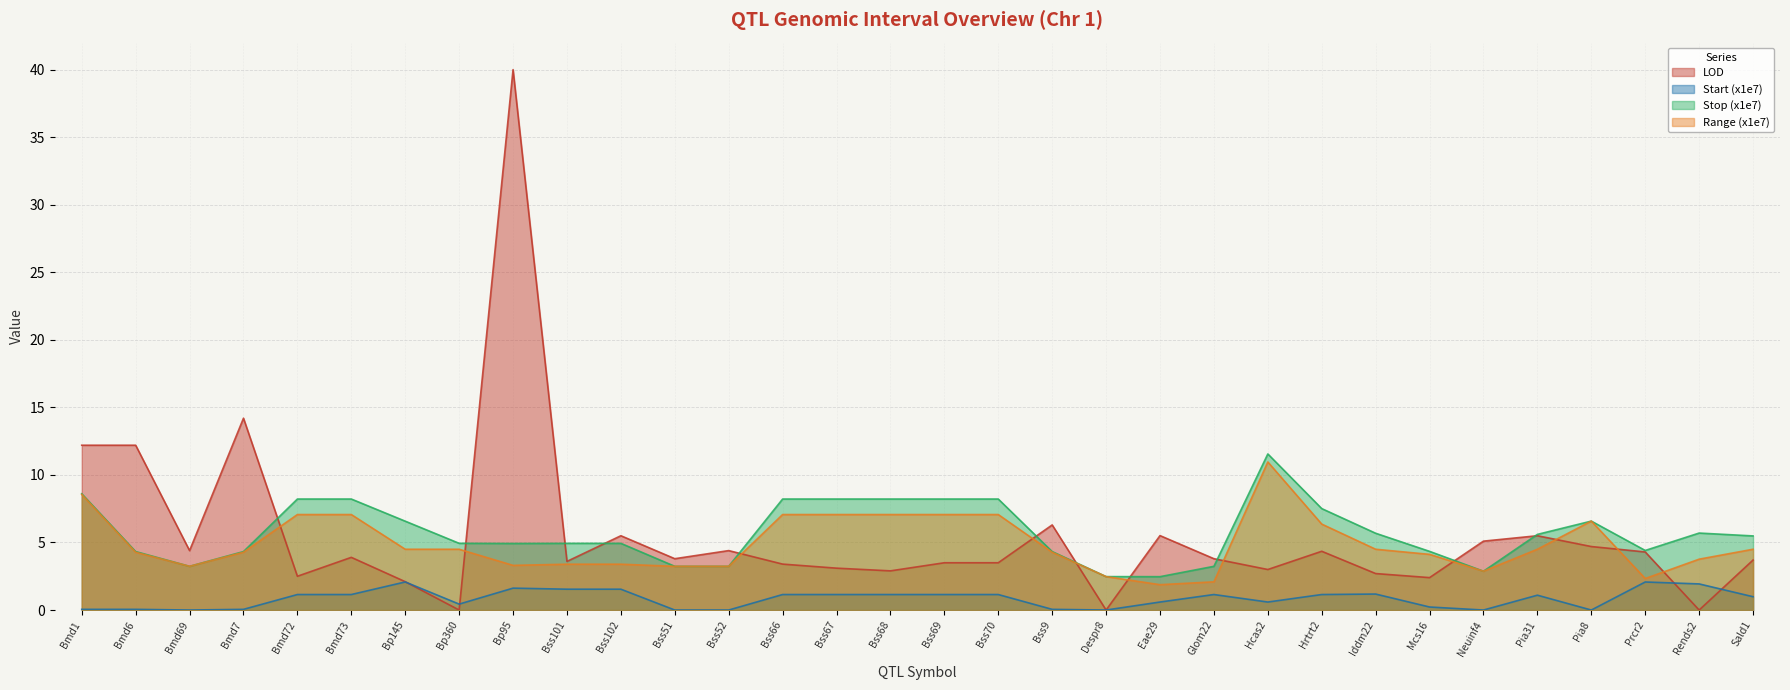

Reading left to right, list all the values displayed in this chart.

LOD: 12.2	12.2	4.4	14.2	2.5	3.9	2.1	0.0	40.0	3.6	5.5	3.8	4.4	3.4	3.1	2.9	3.5	3.5	6.3	0.0	5.5	3.8	3.0	4.3	2.7	2.4	5.1	5.5	4.7	4.3	0.0	3.7
Start (x1e7): 0.1	0.1	0.0	0.1	1.1	1.1	2.1	0.4	1.6	1.5	1.5	0.0	0.0	1.1	1.1	1.1	1.1	1.1	0.1	0.0	0.6	1.1	0.6	1.1	1.2	0.2	0.0	1.1	0.0	2.1	1.9	1.0
Stop (x1e7): 8.6	4.3	3.2	4.3	8.2	8.2	6.6	4.9	4.9	4.9	4.9	3.2	3.2	8.2	8.2	8.2	8.2	8.2	4.3	2.5	2.5	3.2	11.6	7.5	5.7	4.3	2.9	5.6	6.6	4.4	5.7	5.5
Range (x1e7): 8.6	4.3	3.2	4.3	7.1	7.1	4.5	4.5	3.3	3.4	3.4	3.2	3.2	7.1	7.1	7.1	7.1	7.1	4.3	2.5	1.9	2.1	11.0	6.4	4.5	4.1	2.9	4.5	6.6	2.3	3.8	4.5